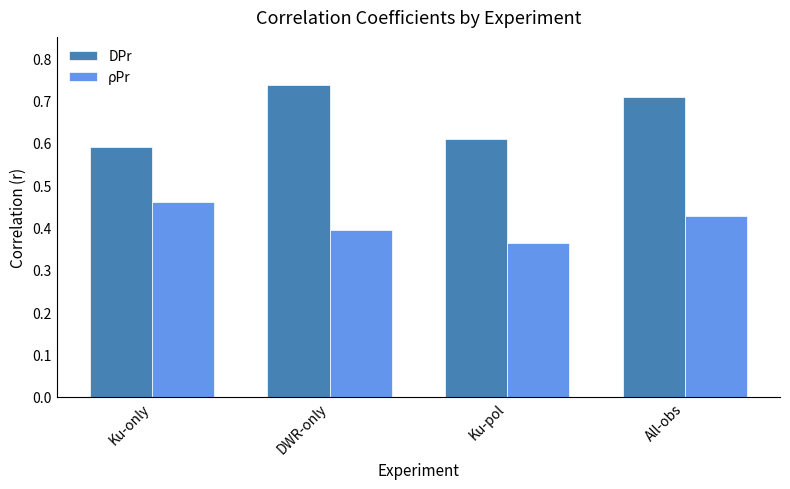

What is the difference between the highest and lowest values at Ku-pol?

0.2